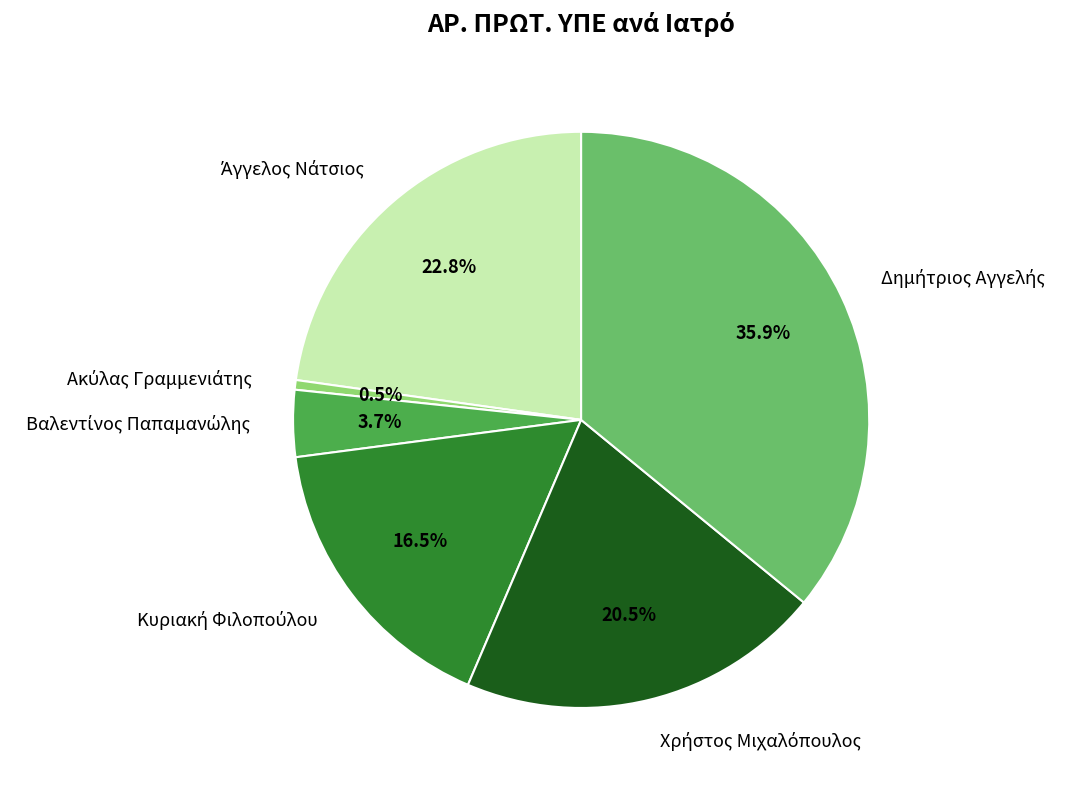

Does any single category account for the majority?

No